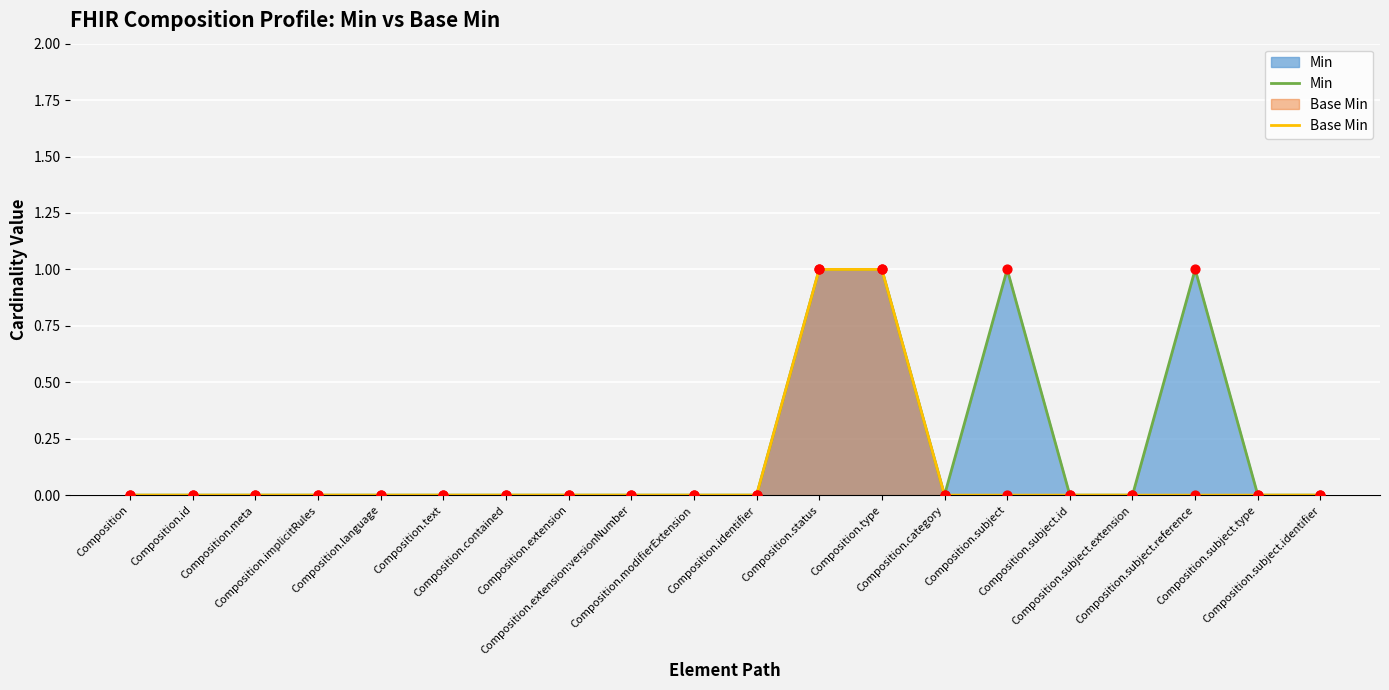

Which series has the largest Y range (max minus min)?

Min